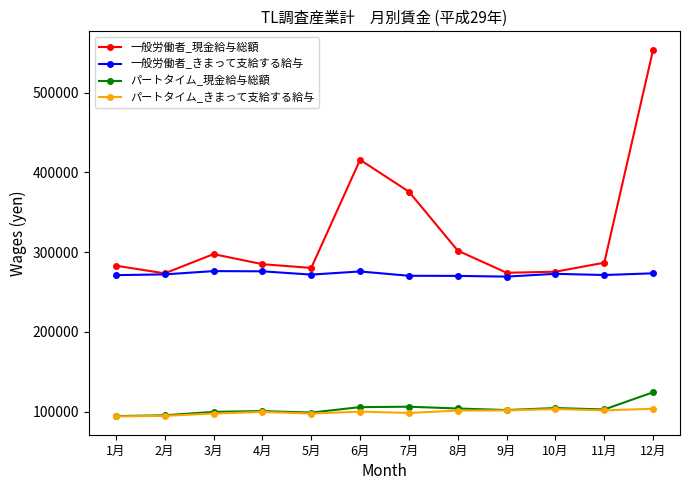

True or false: パートタイム_きまって支給する給与 has more than 1 points higher than both neighbors.

True